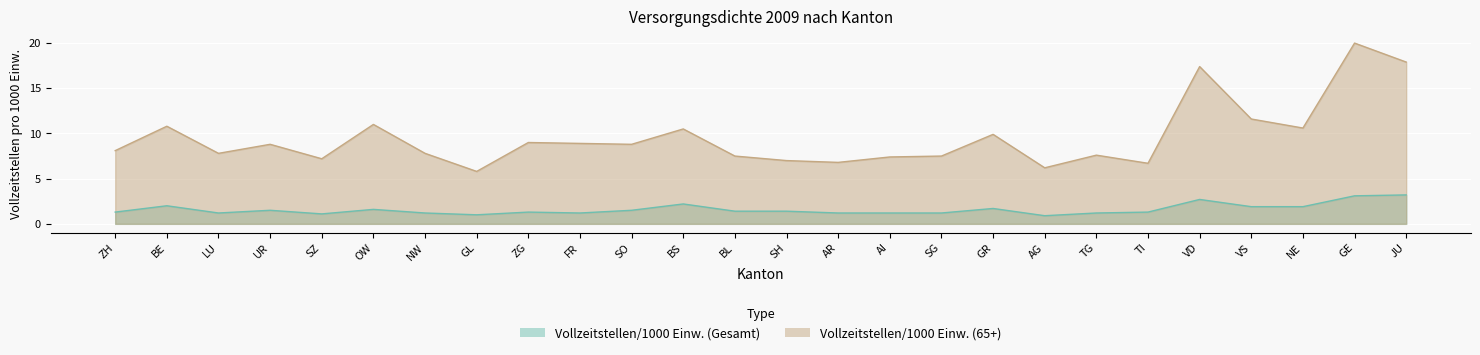

Count the number of data series in this chart.

2